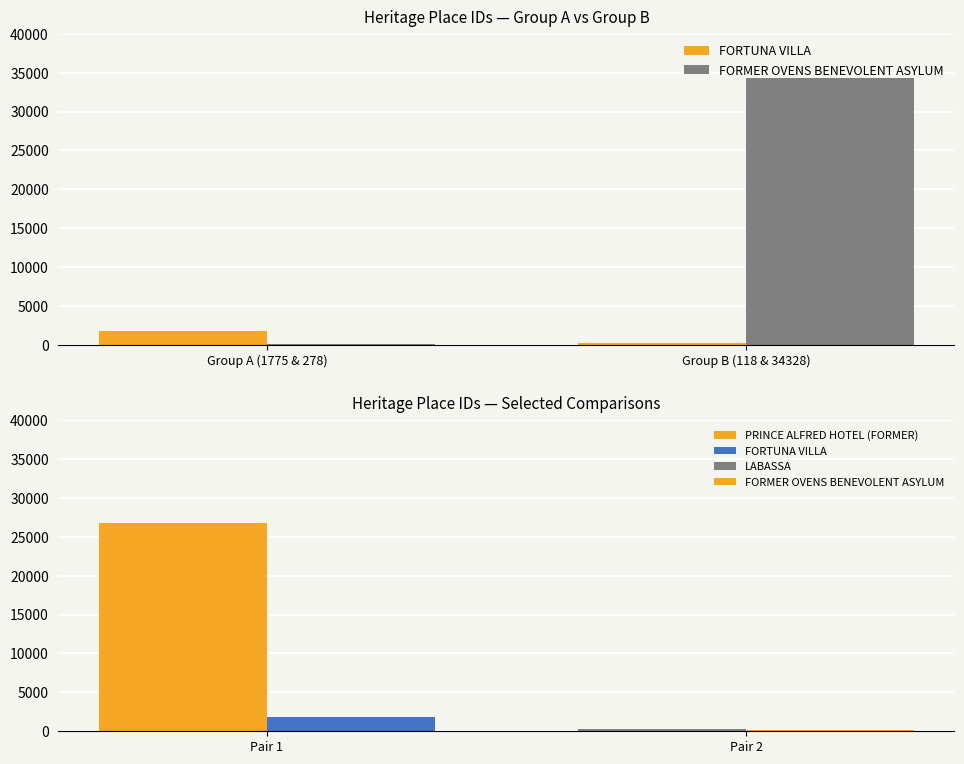

Is the value of FORTUNA VILLA at Group B (118 & 34328) greater than the value of FORMER OVENS BENEVOLENT ASYLUM at Group A (1775 & 278)?

Yes